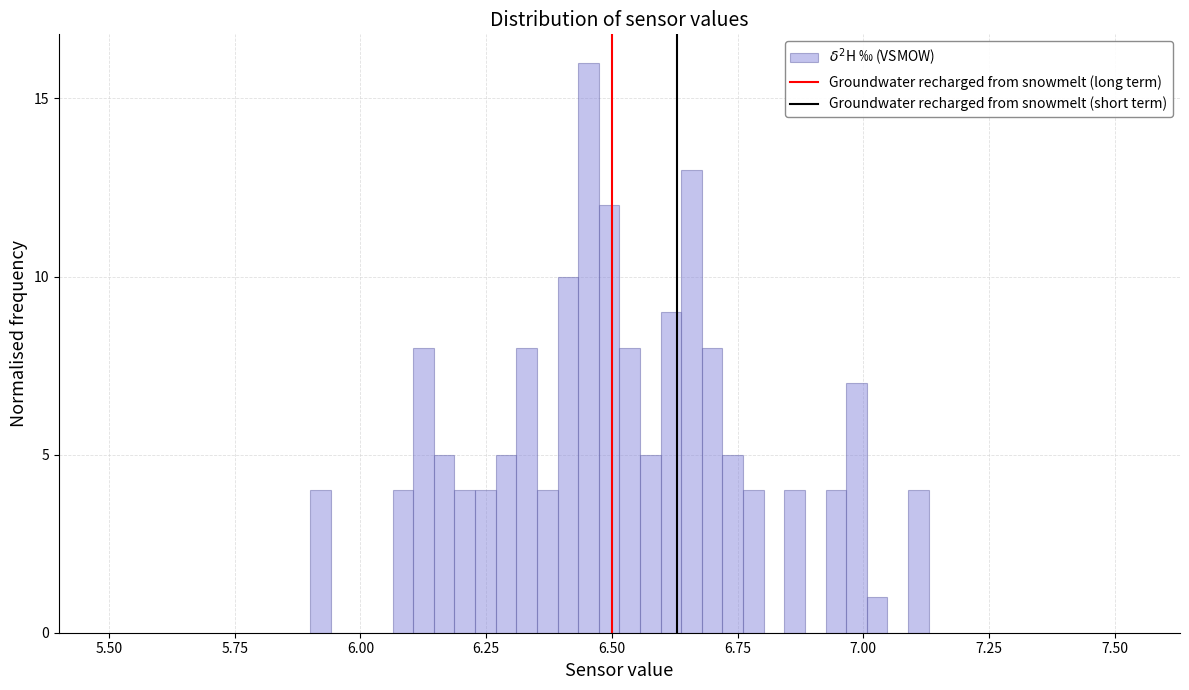

Around what value on the x-axis is the tallest bar? Give the approximate position of its centre, as read against the axis.

6.45